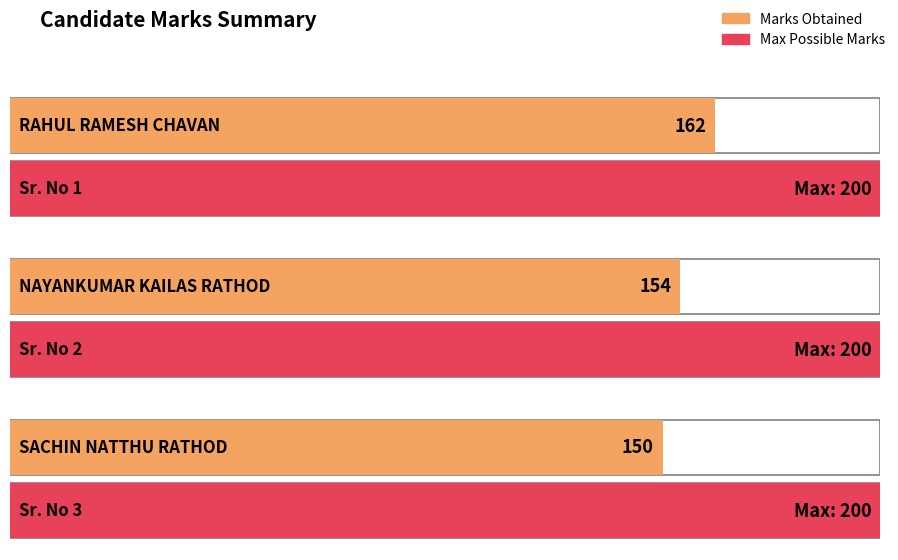

Does the chart contain any negative values?

No